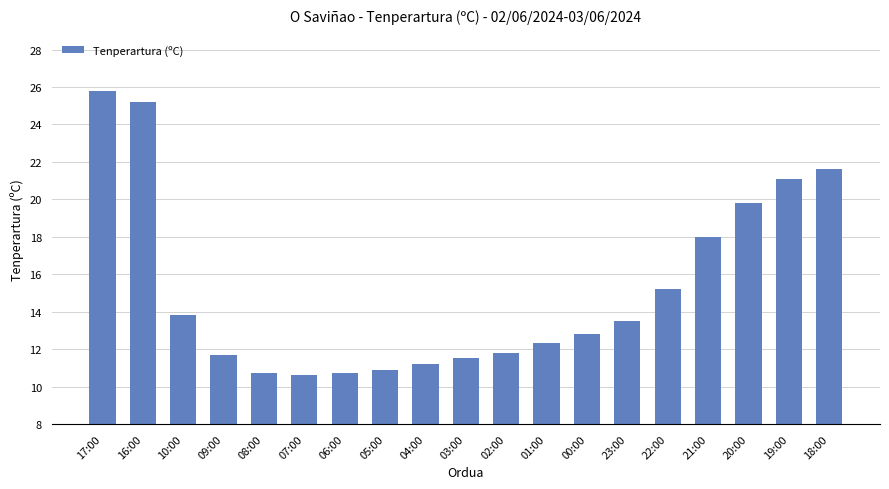

What is the label of the 3rd bar from the right?

20:00